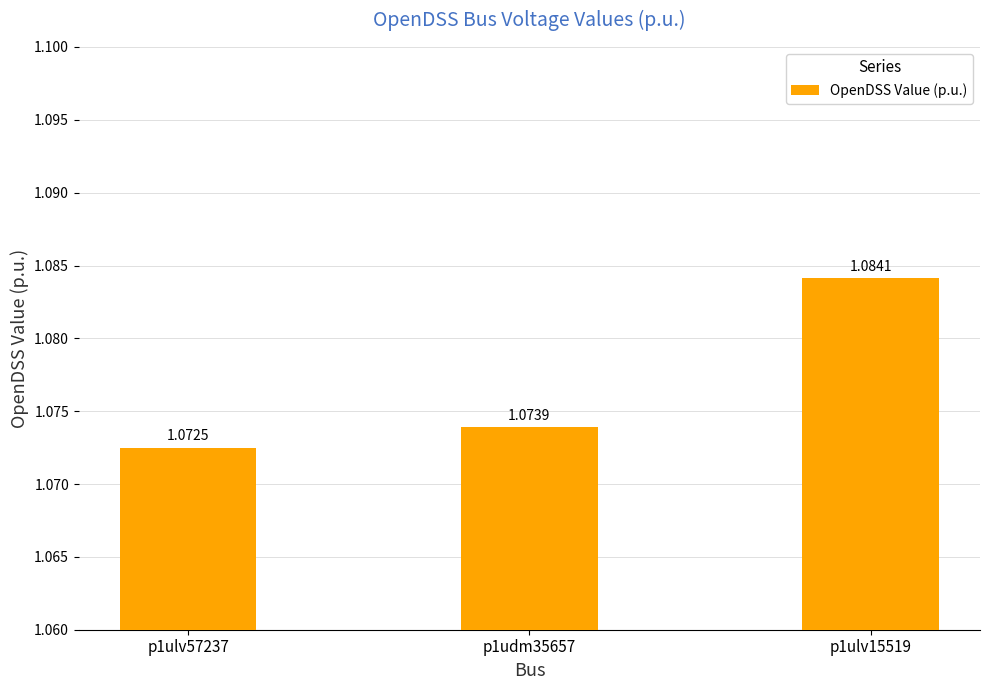

Which has a higher value, p1ulv57237 or p1udm35657?

p1udm35657